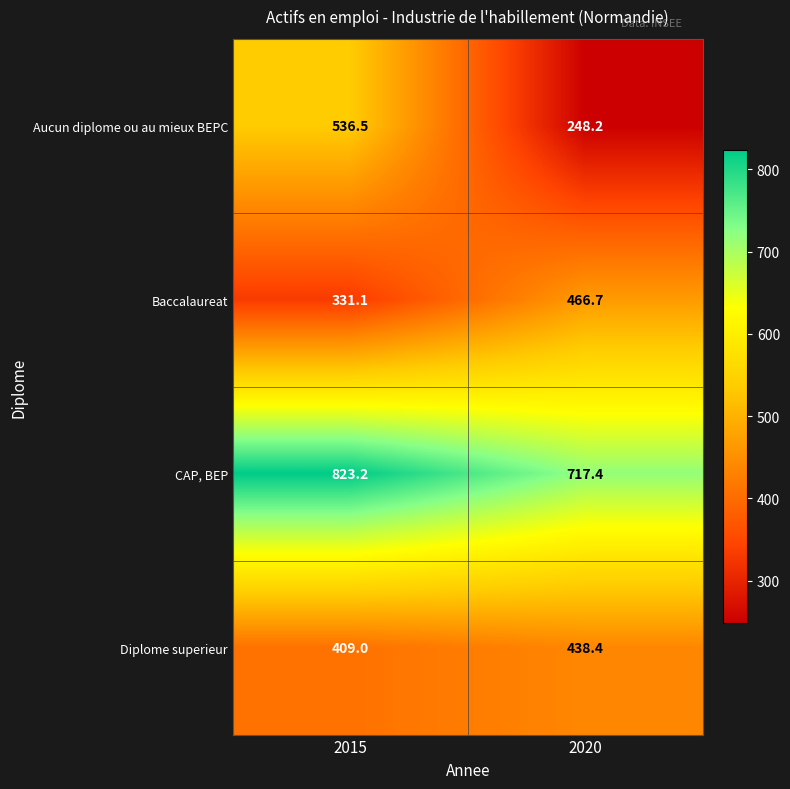

List the series in order of their peak value, highest first.

CAP, BEP, Aucun diplome ou au mieux BEPC, Baccalaureat, Diplome superieur